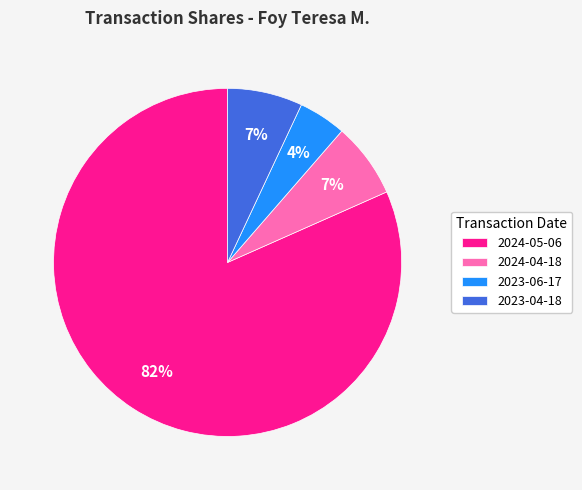

To the nearest percent, what portion does 2024-04-18 represent?

7%